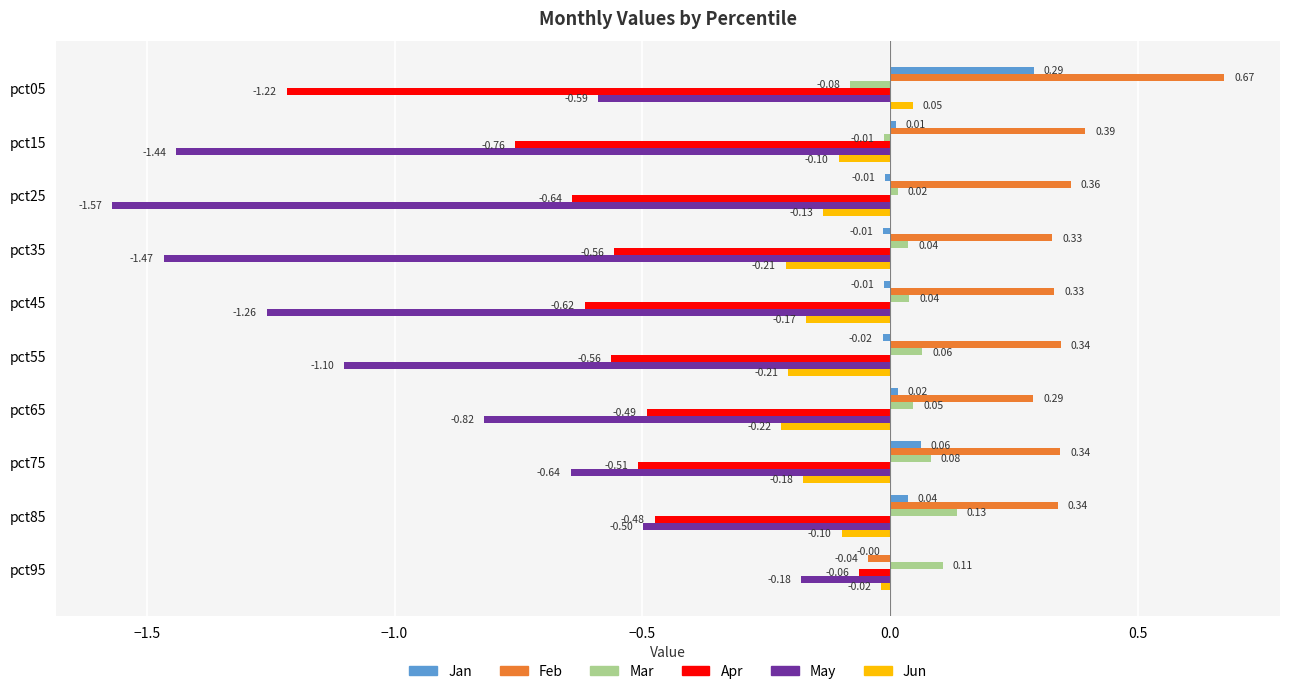

How many data points does each series have?

10